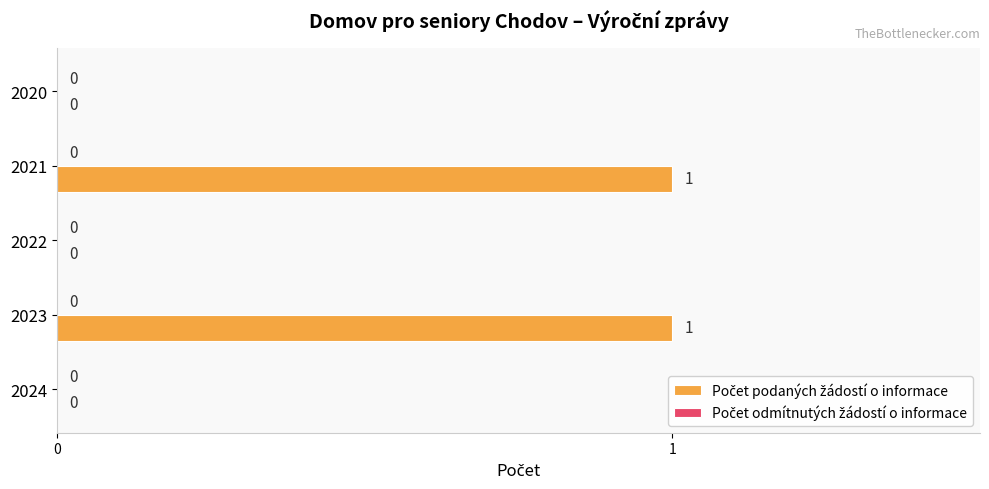

Are the bars horizontal?

Yes